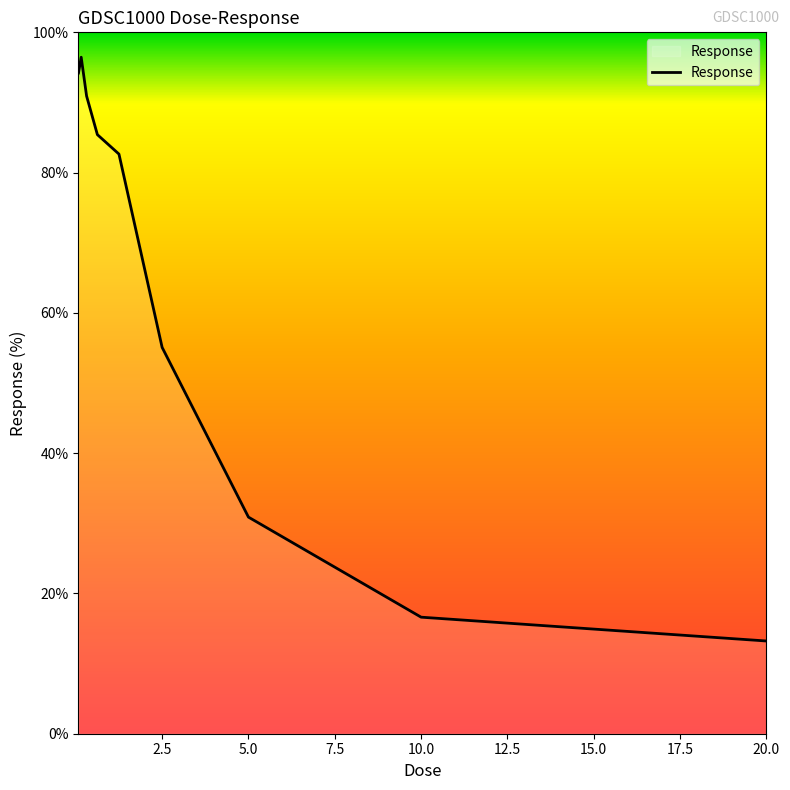

What is the difference between the maximum and minimum values?

83.2